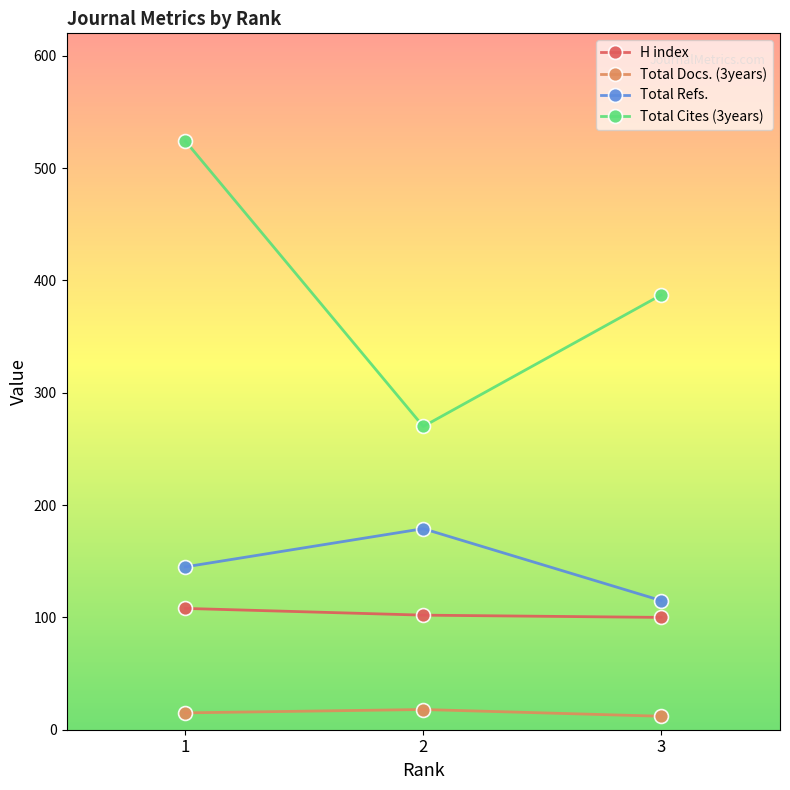

Which series has the largest total across all categories?

Total Cites (3years)